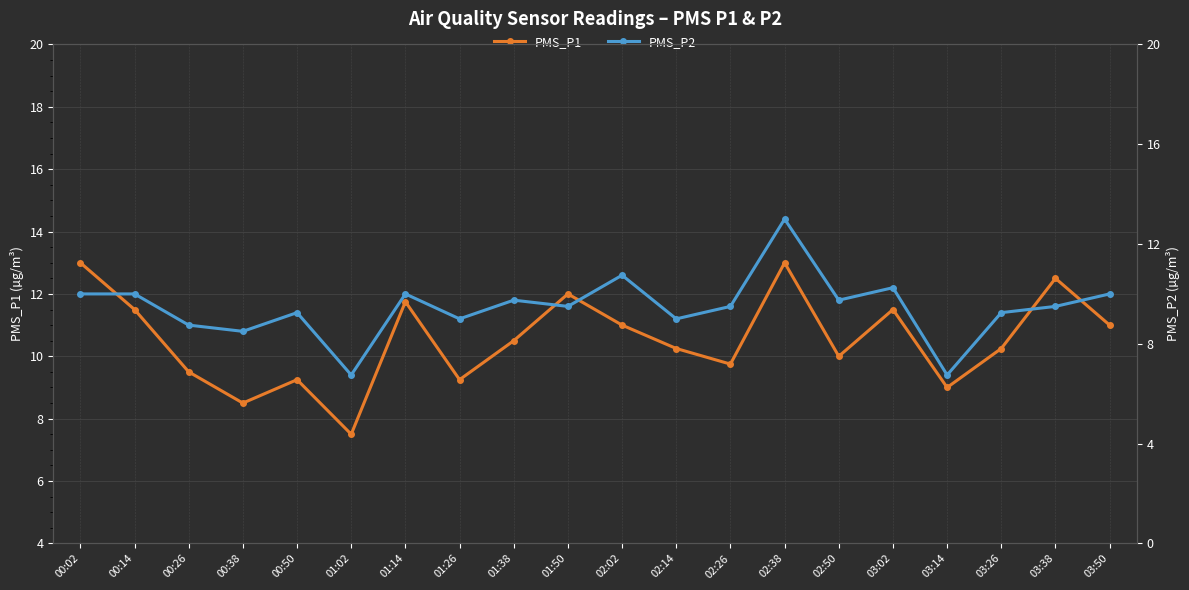

How many interior local valleys does the PMS_P1 series have?

6